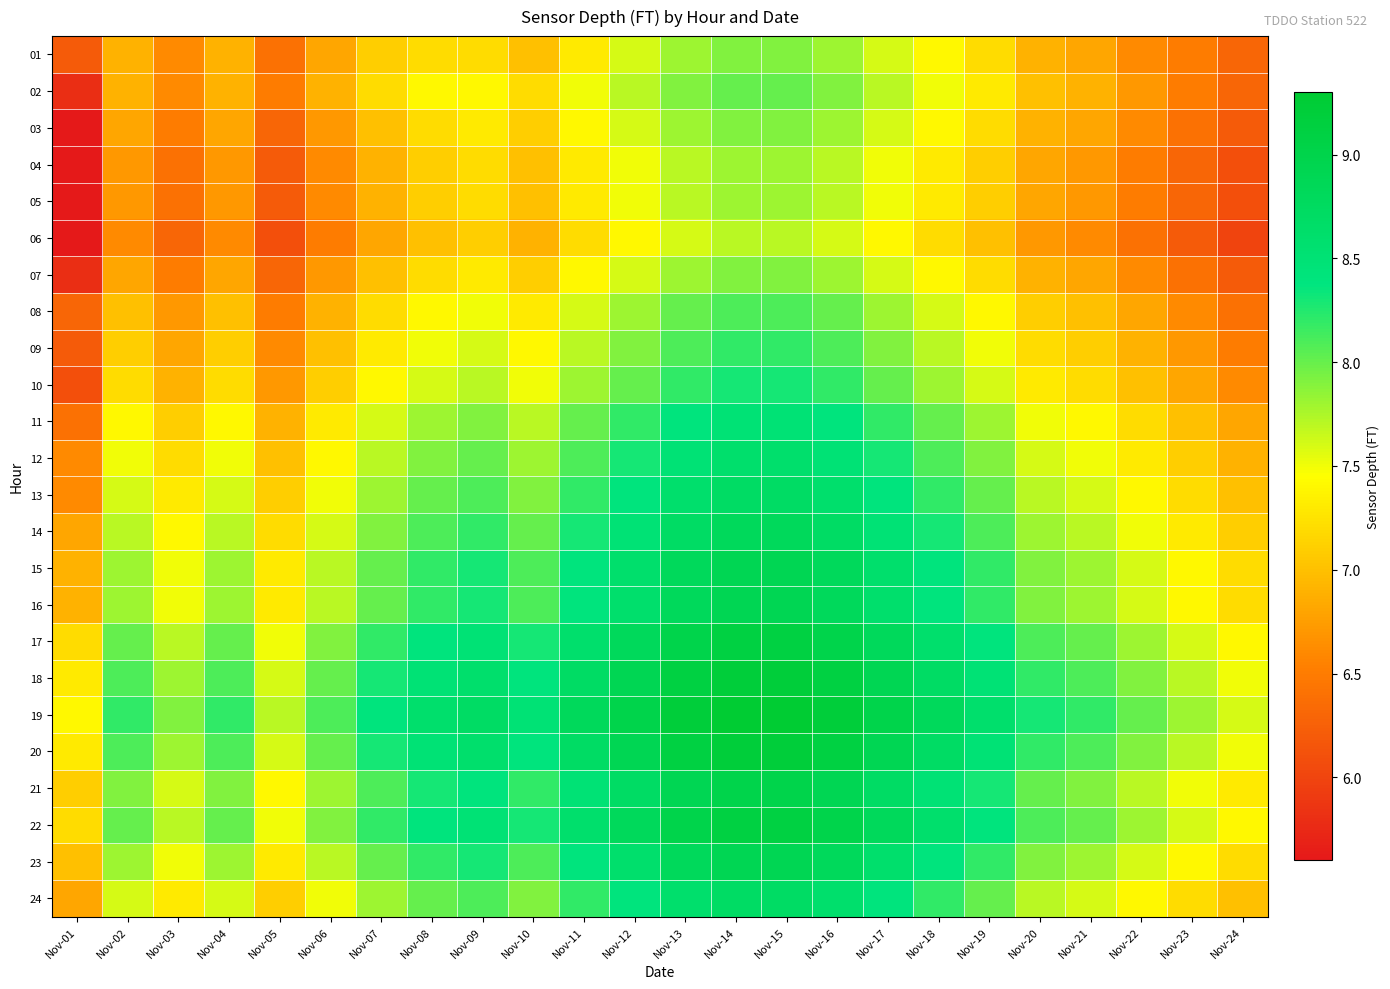

What is the maximum value shown in the chart?

9.3